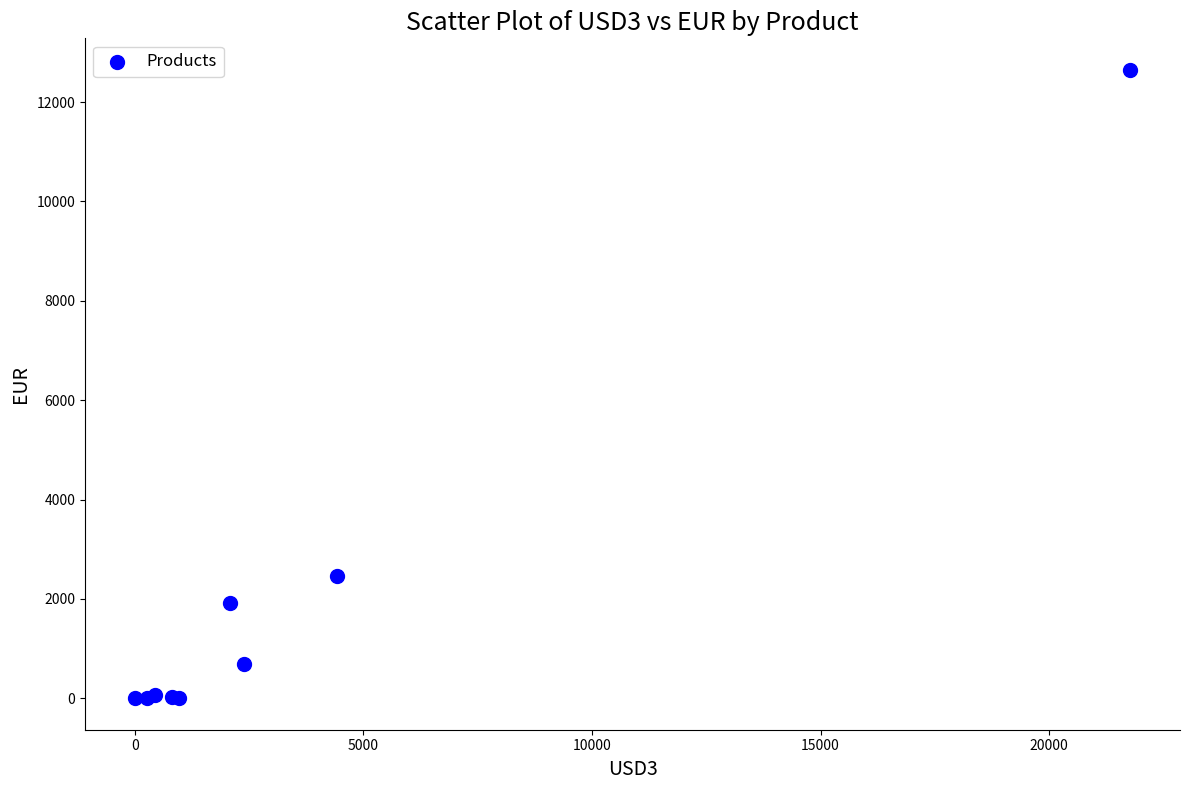

What Y value in the scatter plot is closest to 6325?

2453